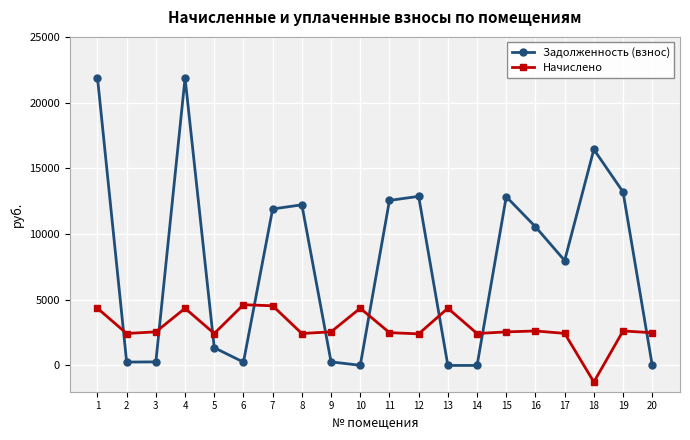

The value of Задолженность (взнос) at 16 is 17974.9. True or false?

False